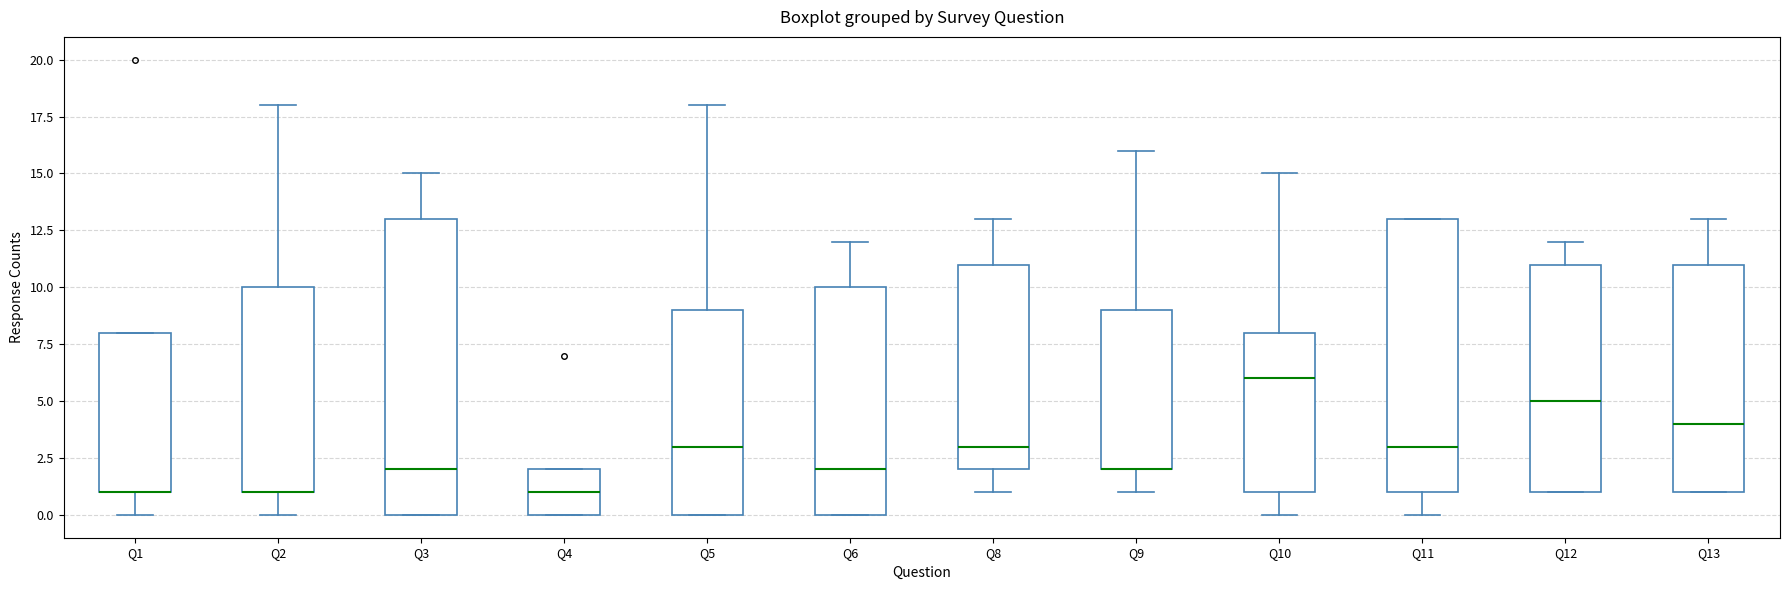

Where is the upper edge of the box for Q6 on the y-axis? The values are not printed on the chart, so give them approximately, as read against the axis.

10